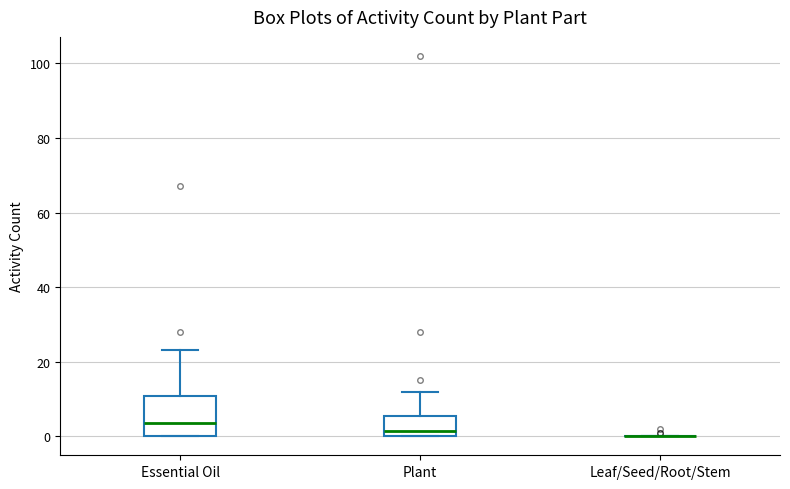

Which box is the tallest, from its lower edge to its upper edge?

Essential Oil